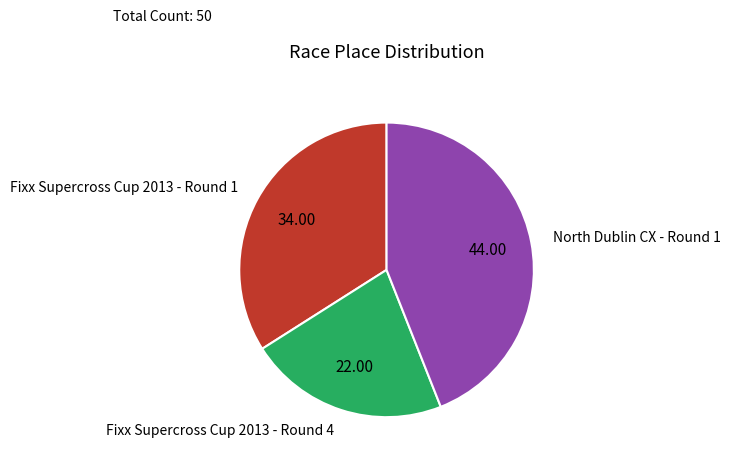

Which slice is the smallest?

Fixx Supercross Cup 2013 - Round 4